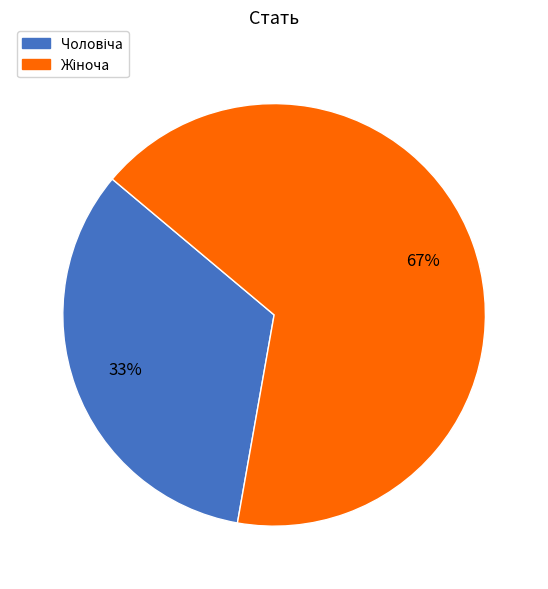

Is there any slice that represents more than half of the pie?

Yes